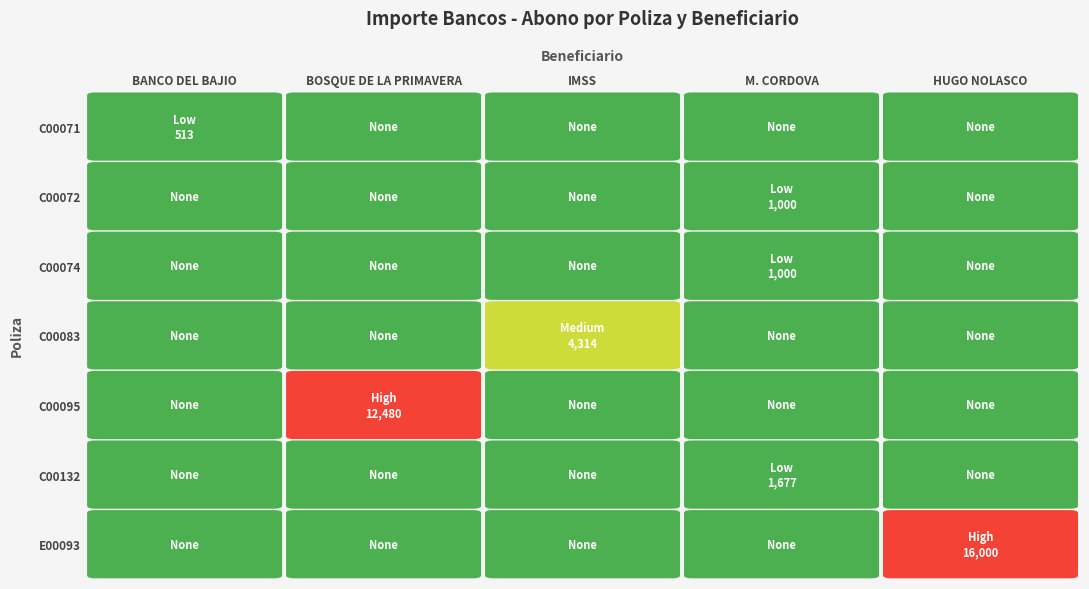

Rank the categories by C00071 value from highest to lowest.

BANCO DEL BAJIO, BOSQUE DE LA PRIMAVERA, INSTITUTO MEXICANO DEL SEGURO SOCIAL, MARGARITA CORDOVA TORRES, HUGO NOLASCO